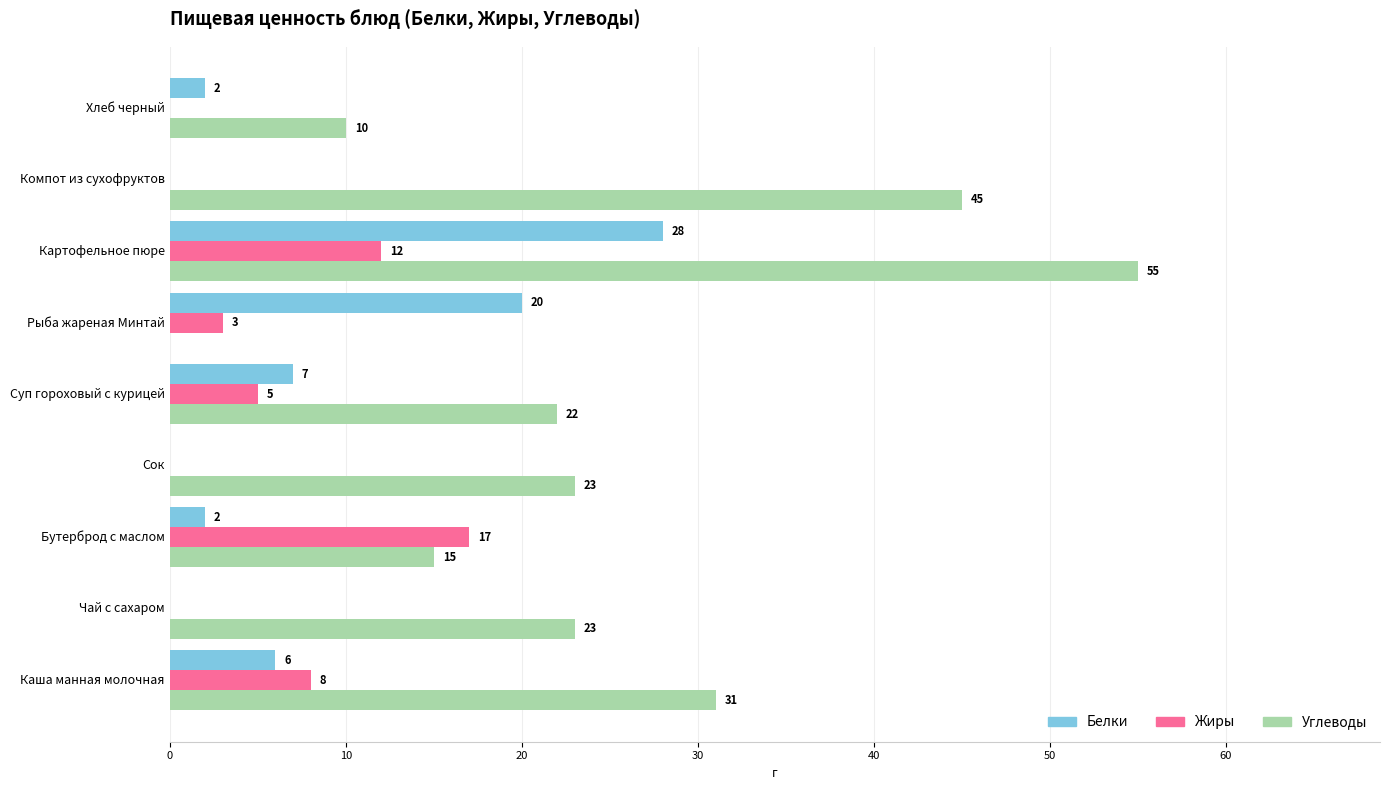

Which series has the largest range (max minus min)?

Углеводы